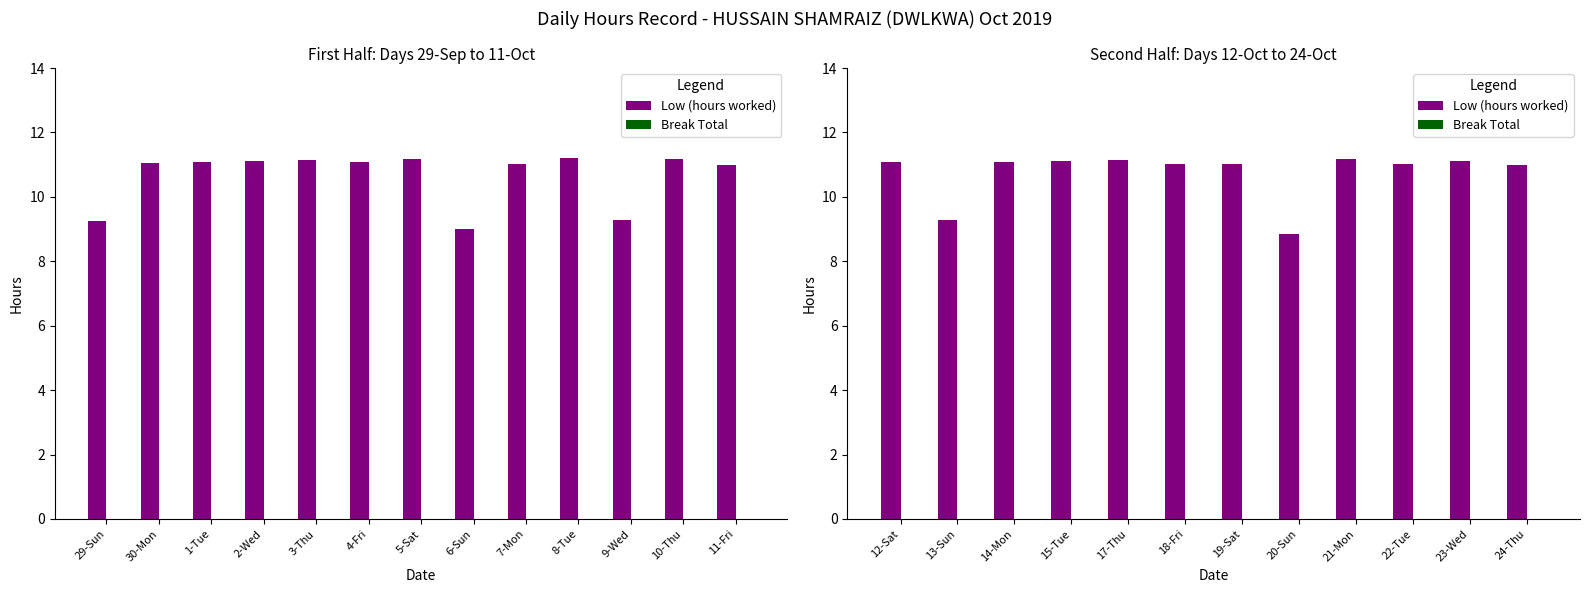

What are all the series names shown in the legend?

Low (hours worked), Break Total